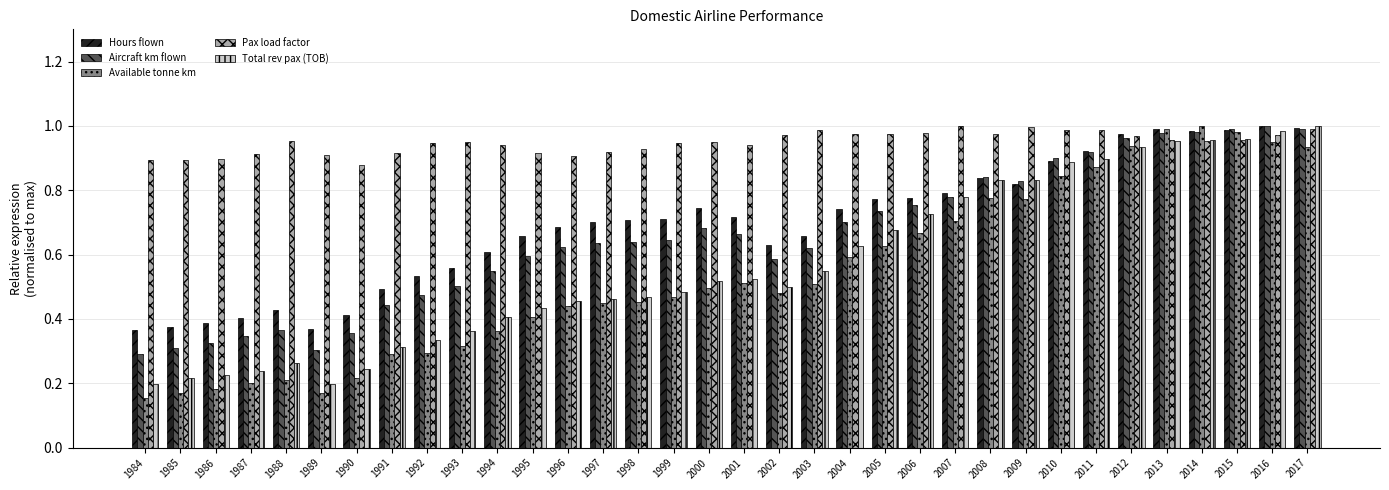

What is the sum of all Aircraft km flown values?

22.3